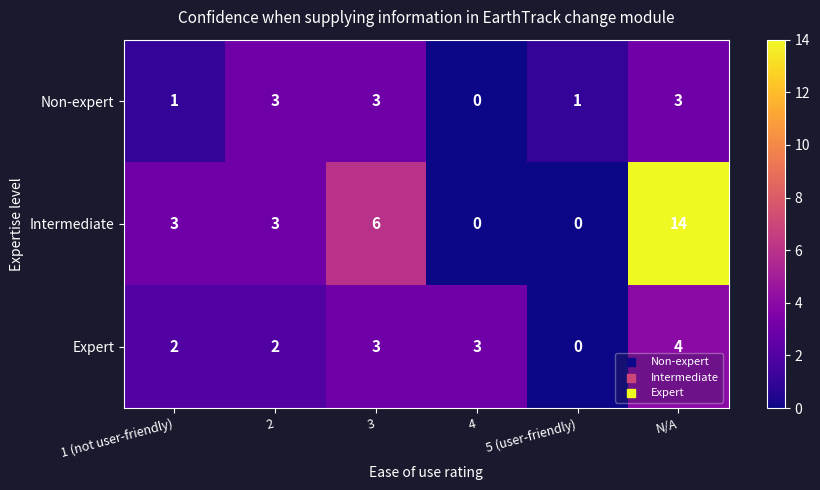

Count the number of data series in this chart.

3